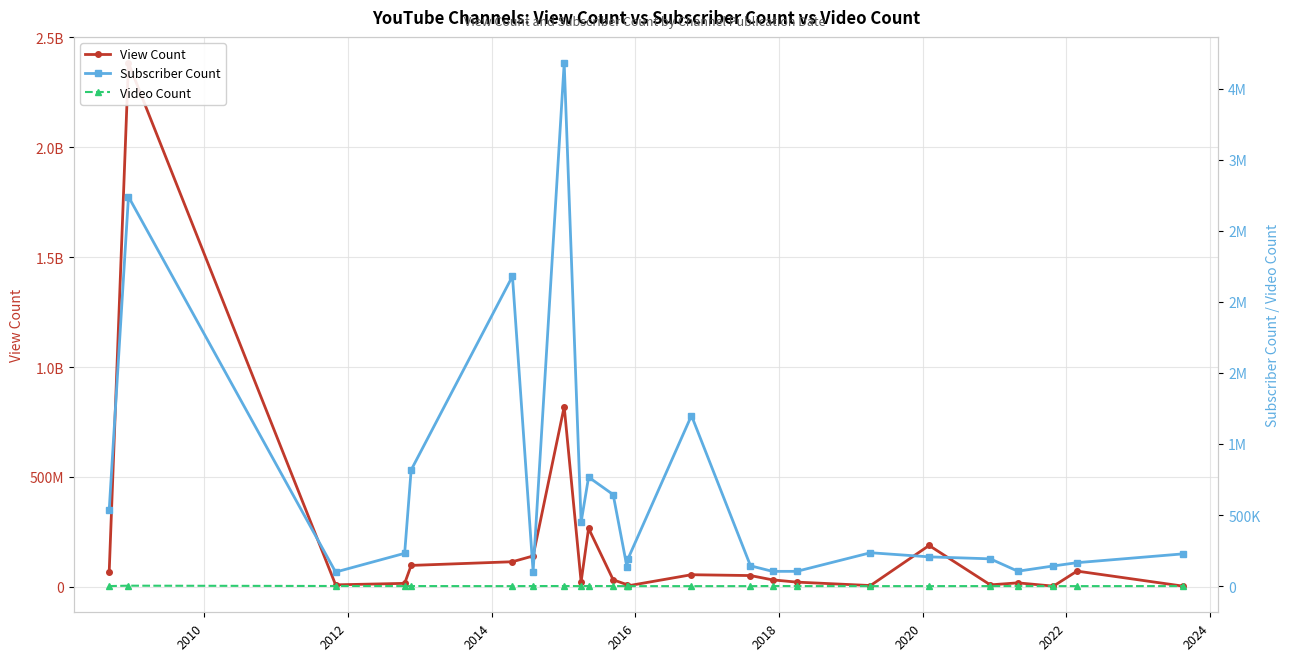

At which category does Subscriber Count reach its first local valley?

2012